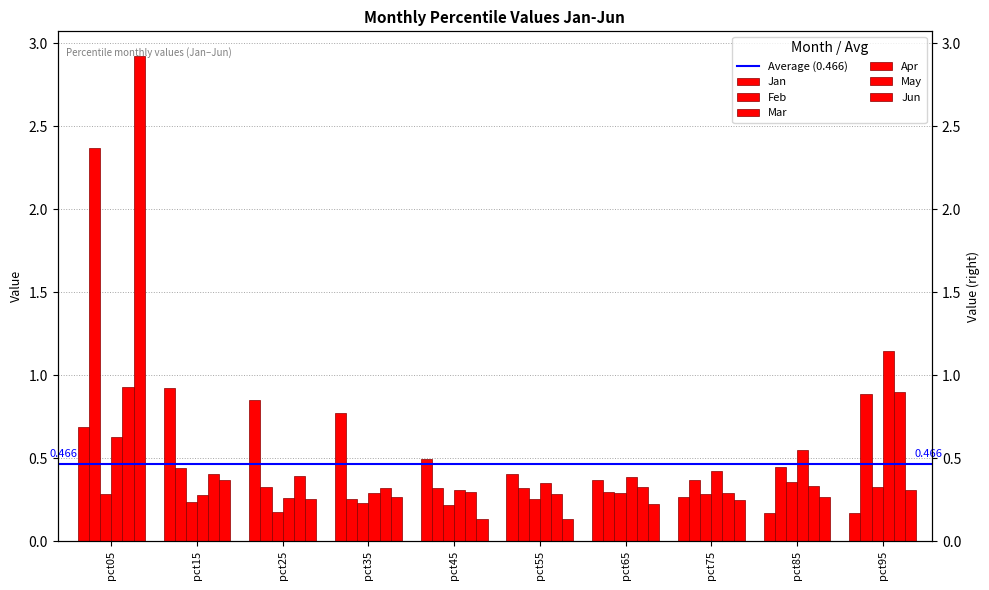

Rank the categories by Jun value from highest to lowest.

pct05, pct15, pct95, pct85, pct35, pct25, pct75, pct65, pct55, pct45